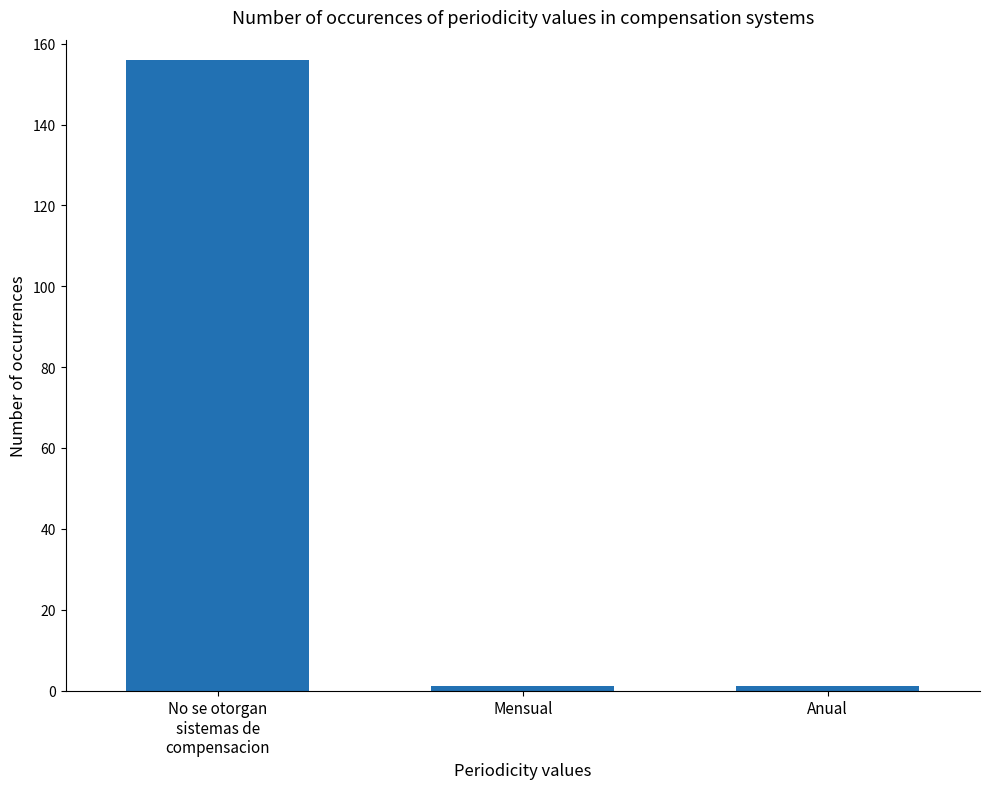

Is it true that the value at No se otorgan
sistemas de
compensacion is 224?

False